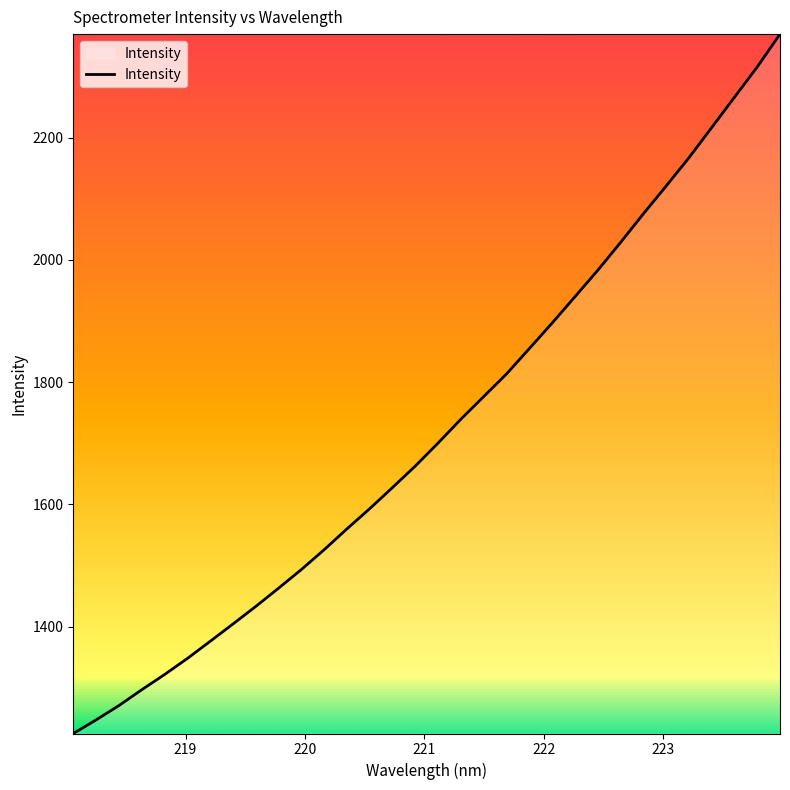

What is the maximum value shown in the chart?

2369.4